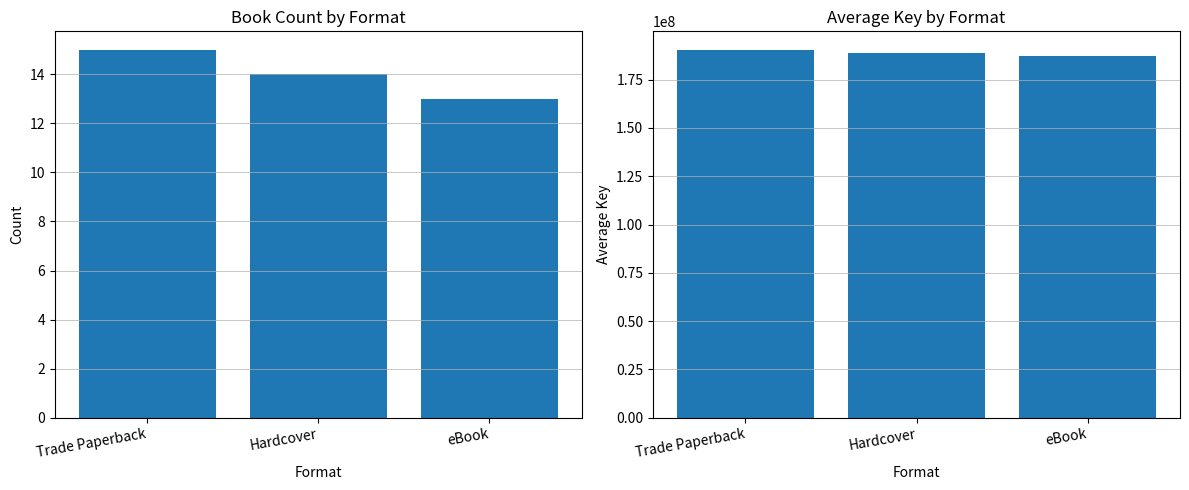

Which category has the highest value in the Count series?

Trade Paperback